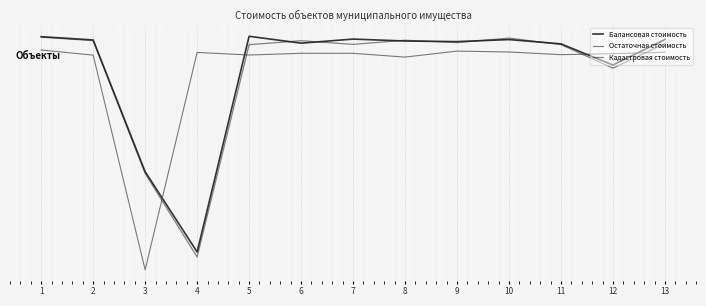

What is the lowest value of the Балансовая стоимость series?

-0.8